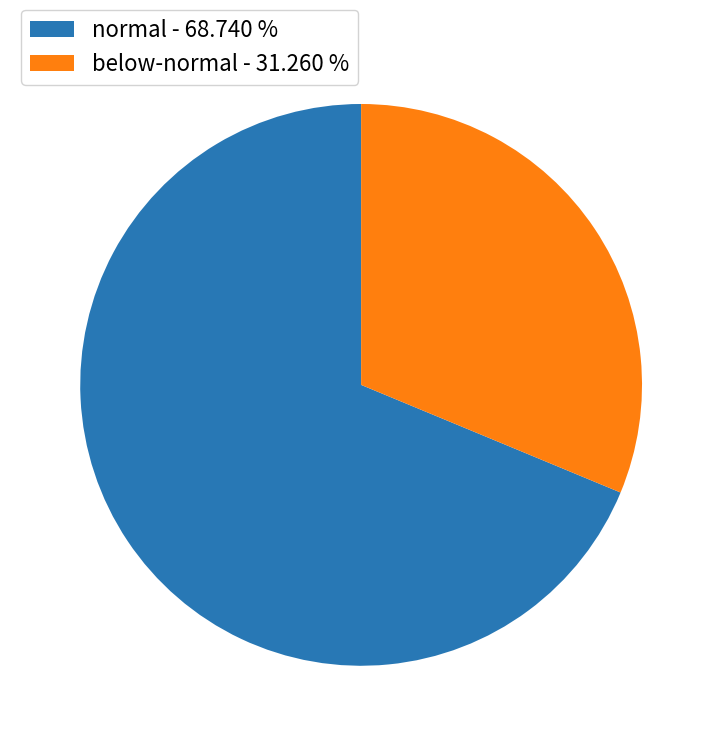

How many slices are in this pie chart?

2